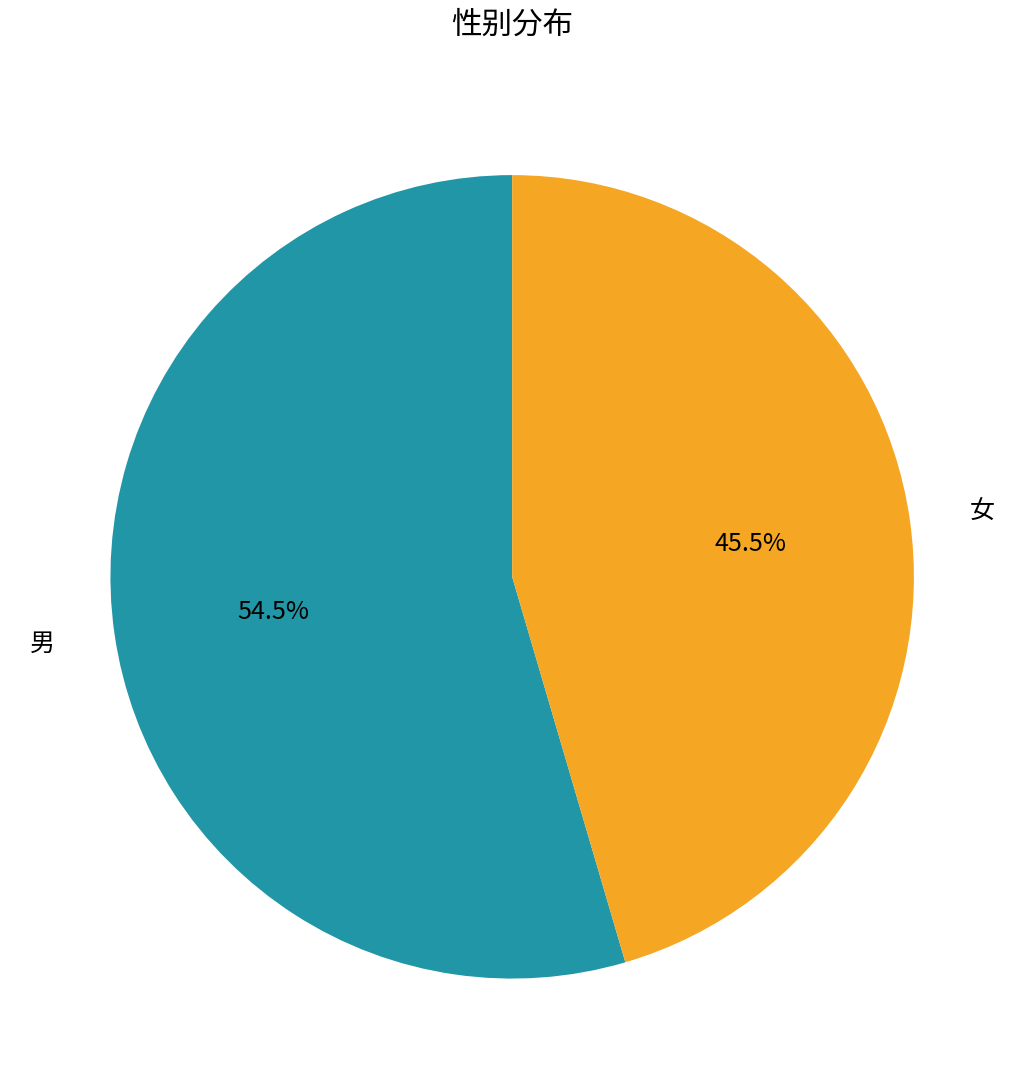

Rank the categories by value from lowest to highest.

女, 男